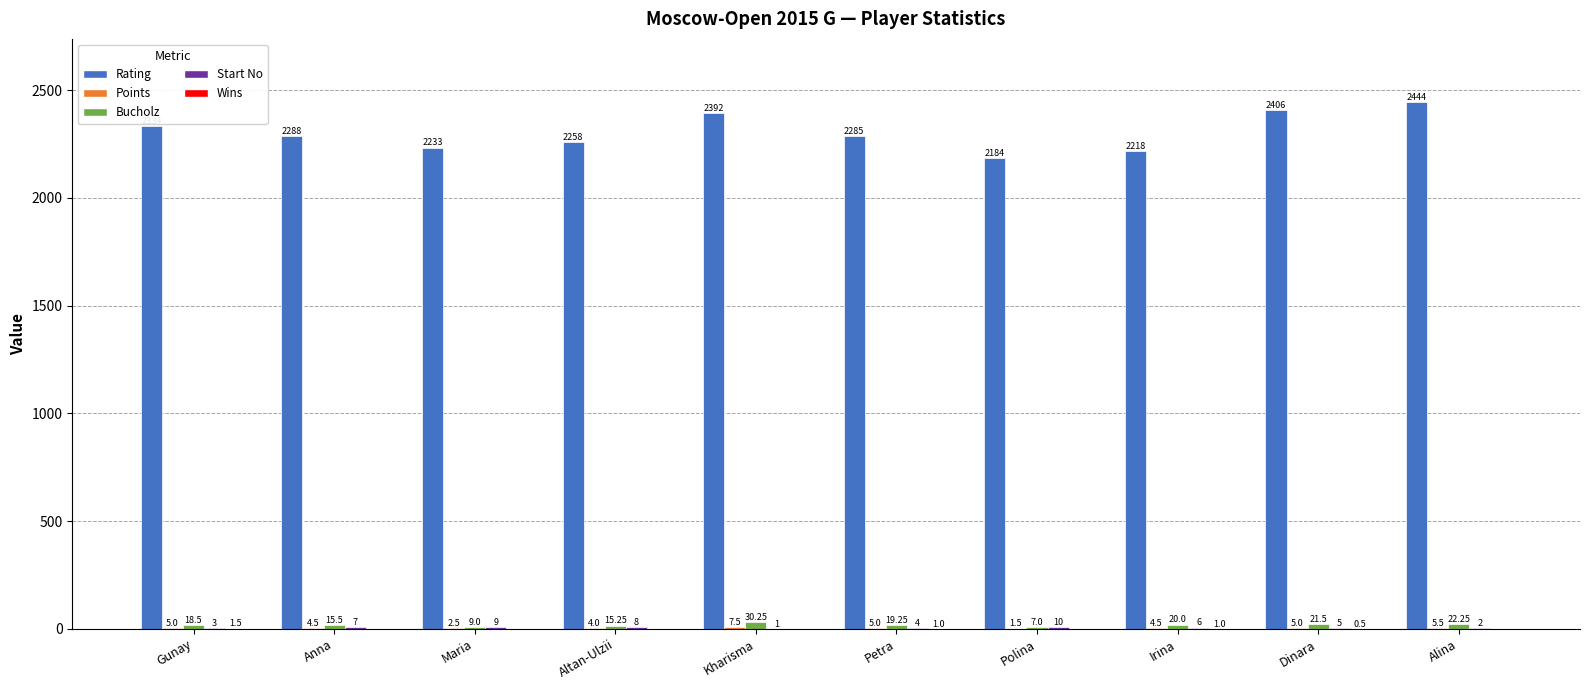

At which label is Bucholz closest to 18?

Gunay